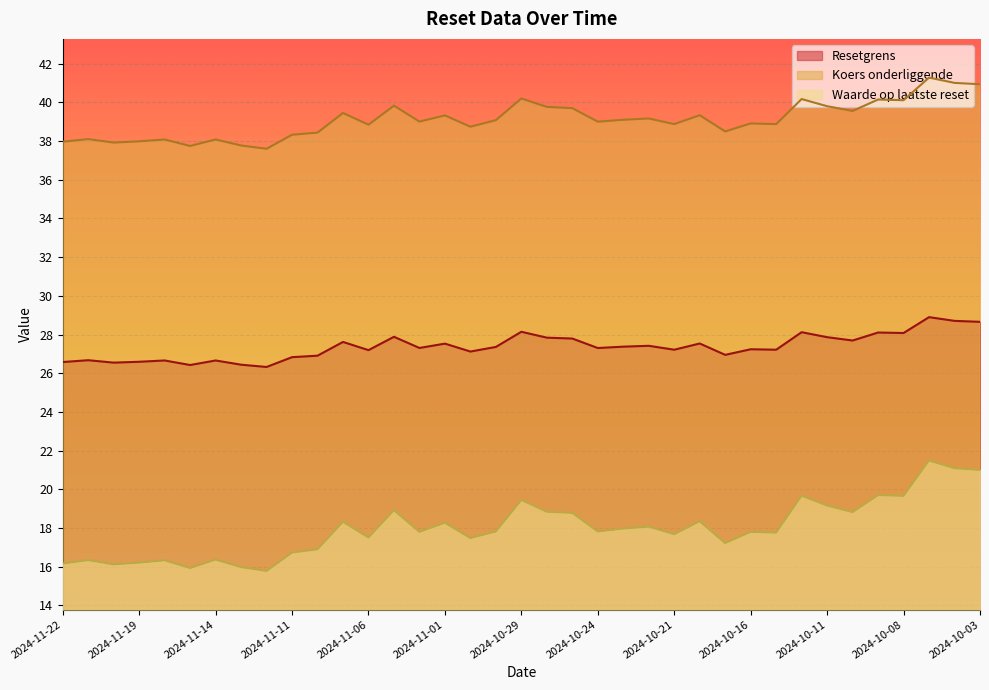

Is the value of Resetgrens at 2024-11-01 greater than the value of Koers onderliggende at 2024-11-07?

No